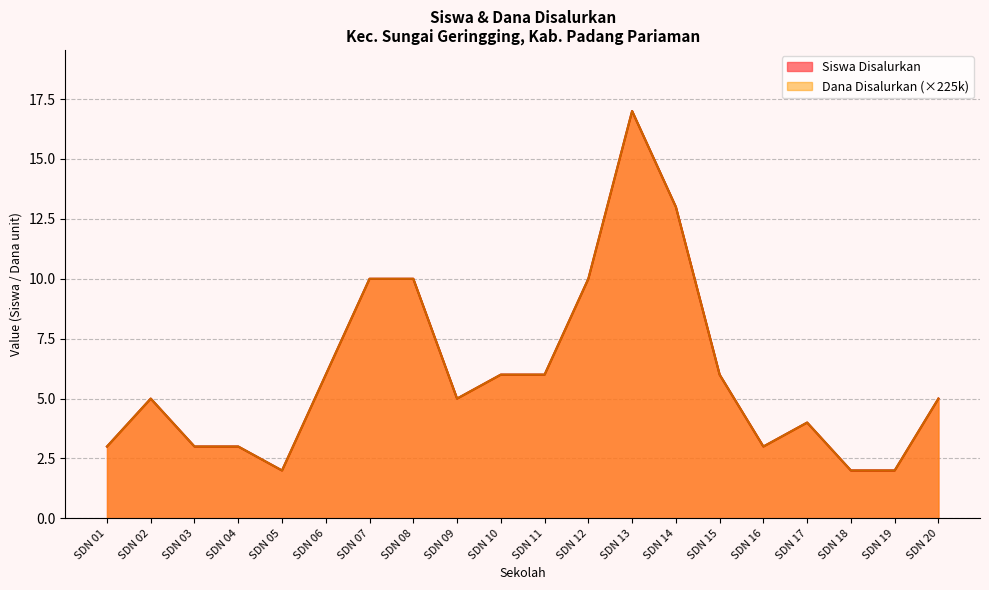

What is the maximum value for Siswa Disalurkan?

17